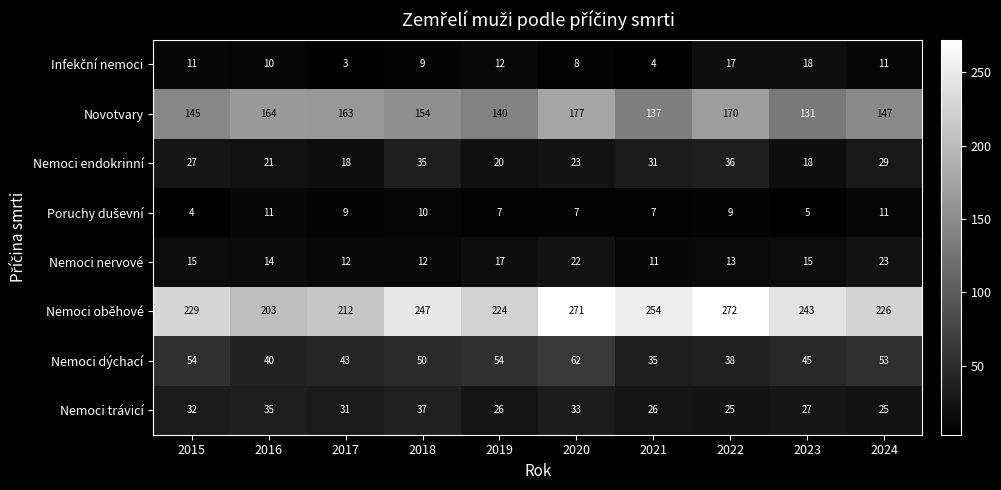

What is the difference between the highest and lowest values at 2021?

250